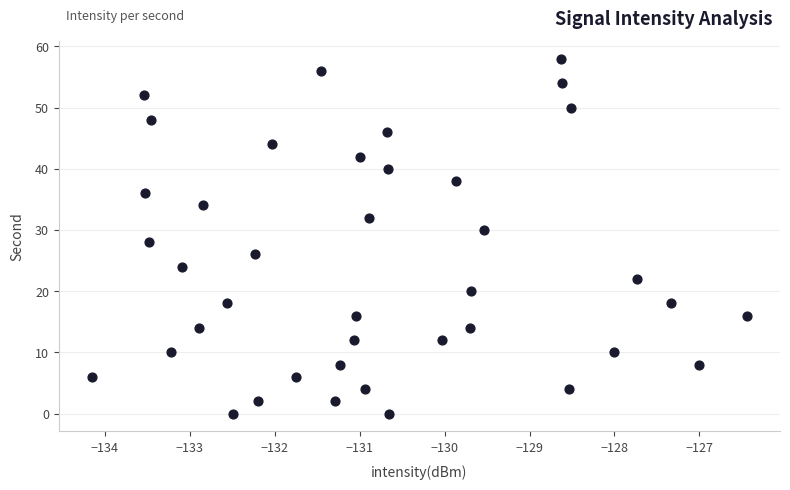

What is the range of Y values (max minus min)?

58